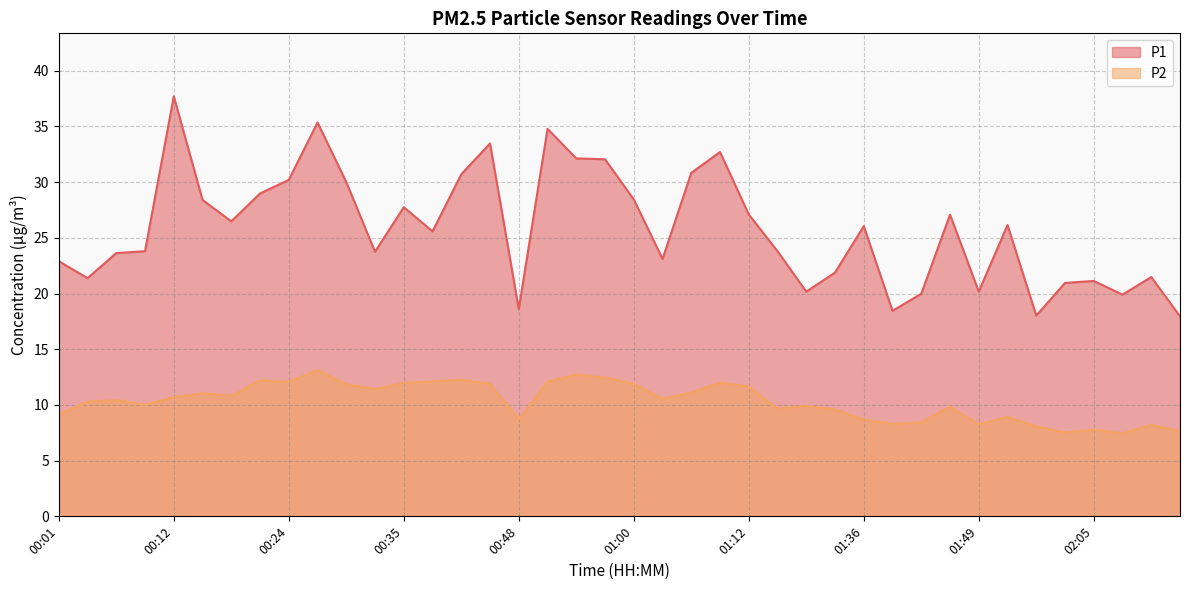

Is it true that P1 equals 35.4 at 00:27?

True